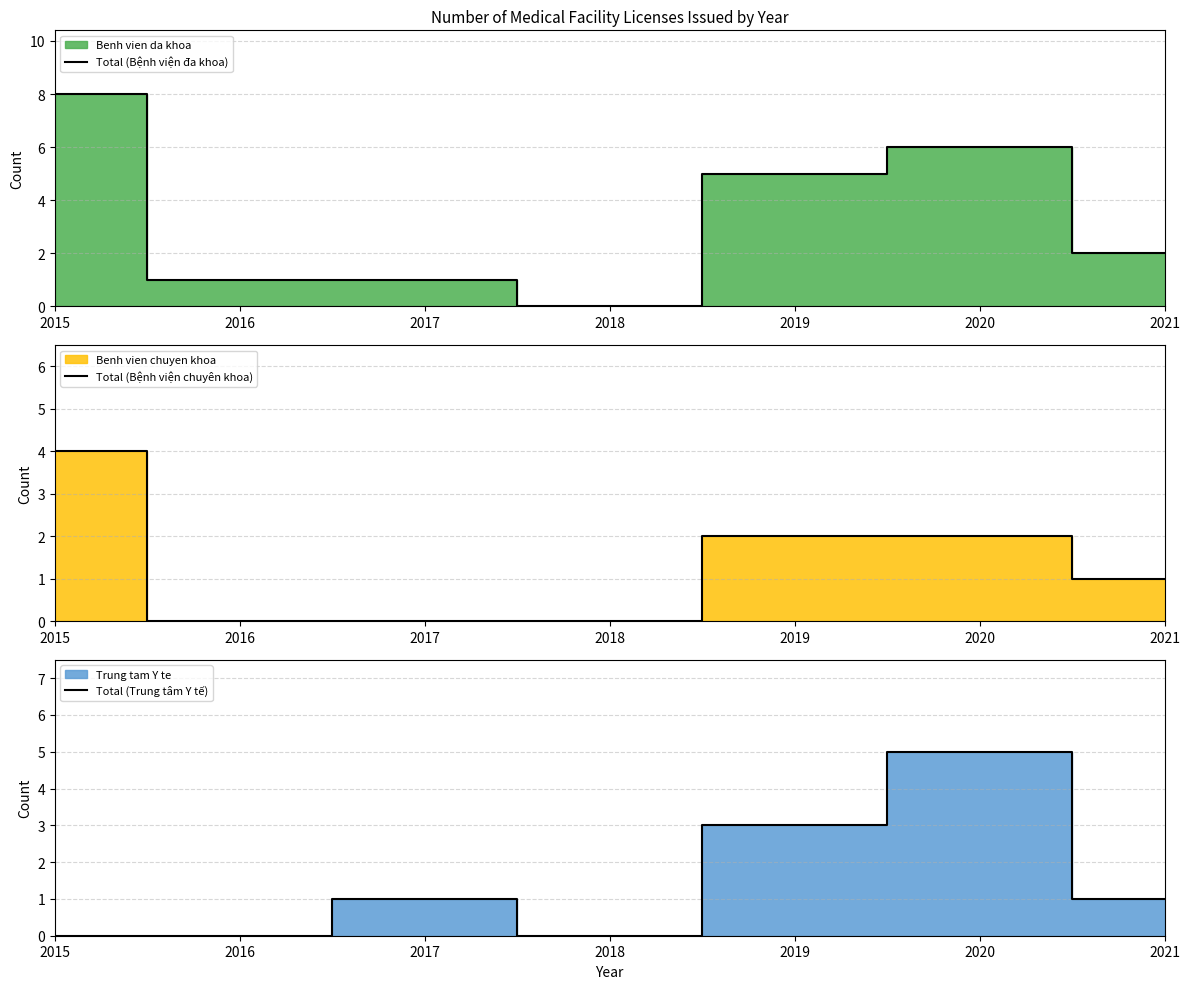

What are all the series names shown in the legend?

Total (Bệnh viện đa khoa), Total (Bệnh viện chuyên khoa), Total (Trung tâm Y tế)